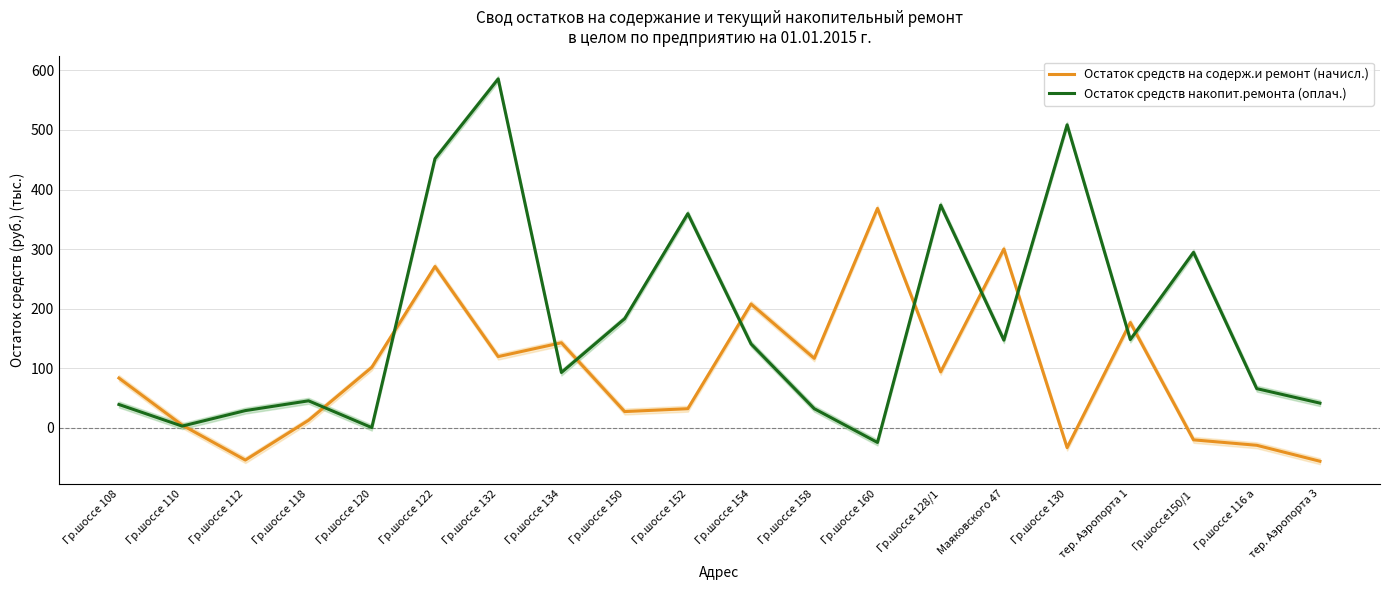

Reading left to right, transcribe all the data shown in this chart.

Остаток средств на содерж.и ремонт (начисл.): Гр.шоссе 108=83.3	Гр.шоссе 110=4.3	Гр.шоссе 112=-54.5	Гр.шоссе 118=12.4	Гр.шоссе 120=101.2	Гр.шоссе 122=270.6	Гр.шоссе 132=119.3	Гр.шоссе 134=142.6	Гр.шоссе 150=27.0	Гр.шоссе 152=31.8	Гр.шоссе 154=207.7	Гр.шоссе 158=116.4	Гр.шоссе 160=368.2	Гр.шоссе 128/1=93.6	Маяковского 47=300.0	Гр.шоссе 130=-33.6	тер. Аэропорта 1=176.5	Гр.шоссе150/1=-20.5	Гр.шоссе 116 а=-29.7	тер. Аэропорта 3=-56.5
Остаток средств накопит.ремонта (оплач.): Гр.шоссе 108=38.9	Гр.шоссе 110=2.5	Гр.шоссе 112=28.6	Гр.шоссе 118=45.1	Гр.шоссе 120=0.0	Гр.шоссе 122=451.8	Гр.шоссе 132=585.8	Гр.шоссе 134=92.6	Гр.шоссе 150=183.0	Гр.шоссе 152=359.4	Гр.шоссе 154=140.6	Гр.шоссе 158=31.8	Гр.шоссе 160=-24.9	Гр.шоссе 128/1=373.7	Маяковского 47=147.0	Гр.шоссе 130=508.6	тер. Аэропорта 1=147.9	Гр.шоссе150/1=294.4	Гр.шоссе 116 а=65.5	тер. Аэропорта 3=41.2